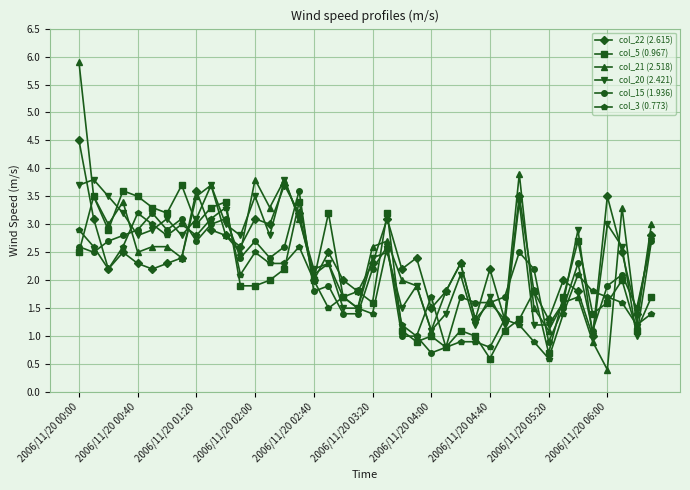

What is the highest value of the col_21 (2.518) series?

5.9